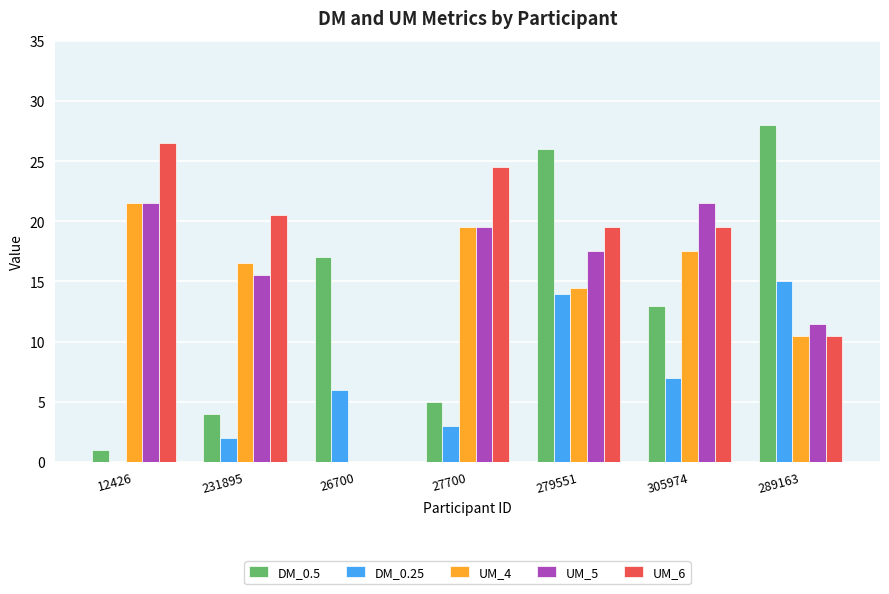

How many distinct data groups are displayed?

5